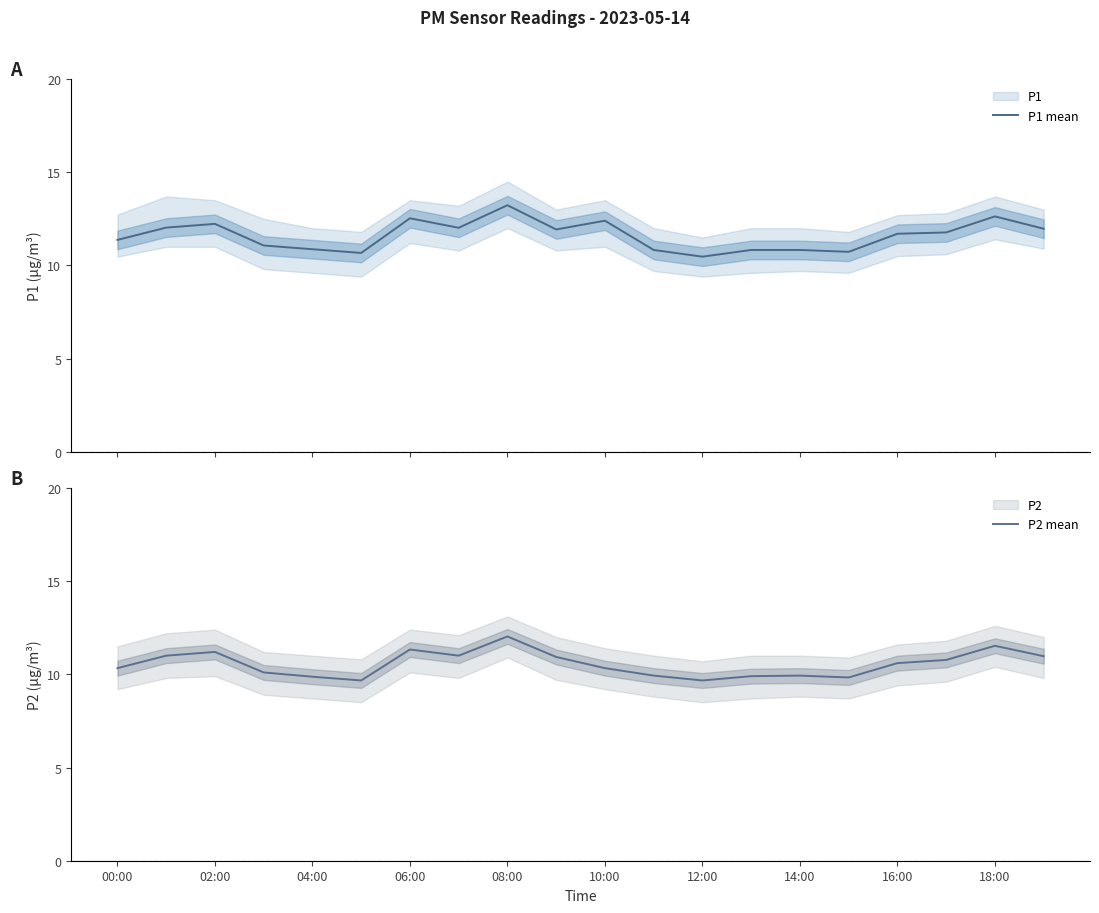

What is the highest value of the P1 mean series?

13.2